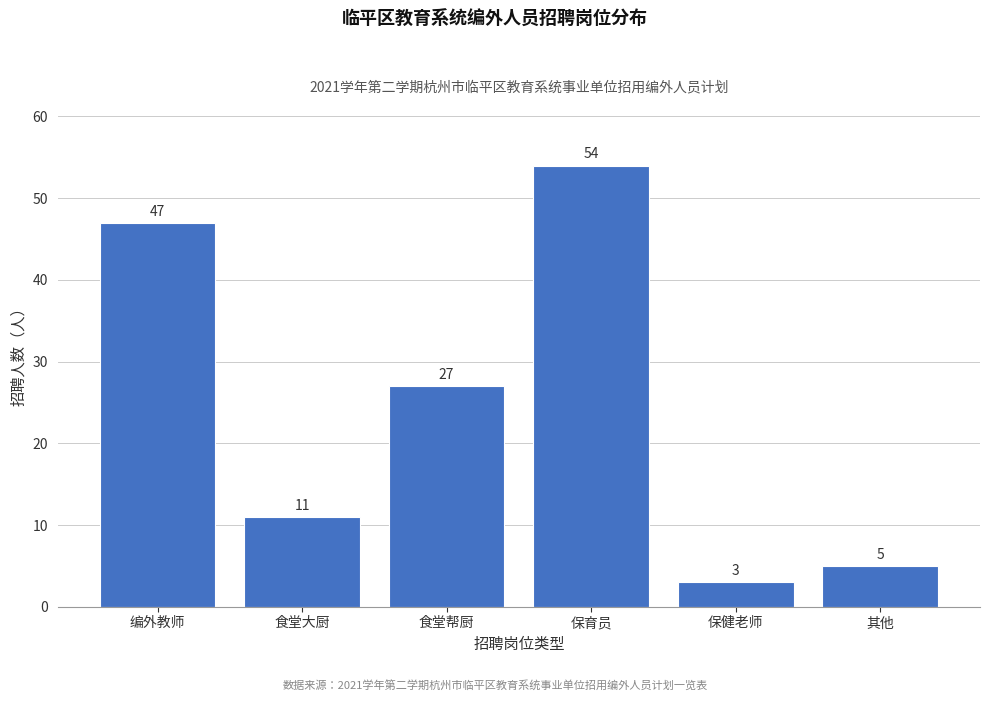

Reading left to right, what are all the values shown in this chart?

47	11	27	54	3	5